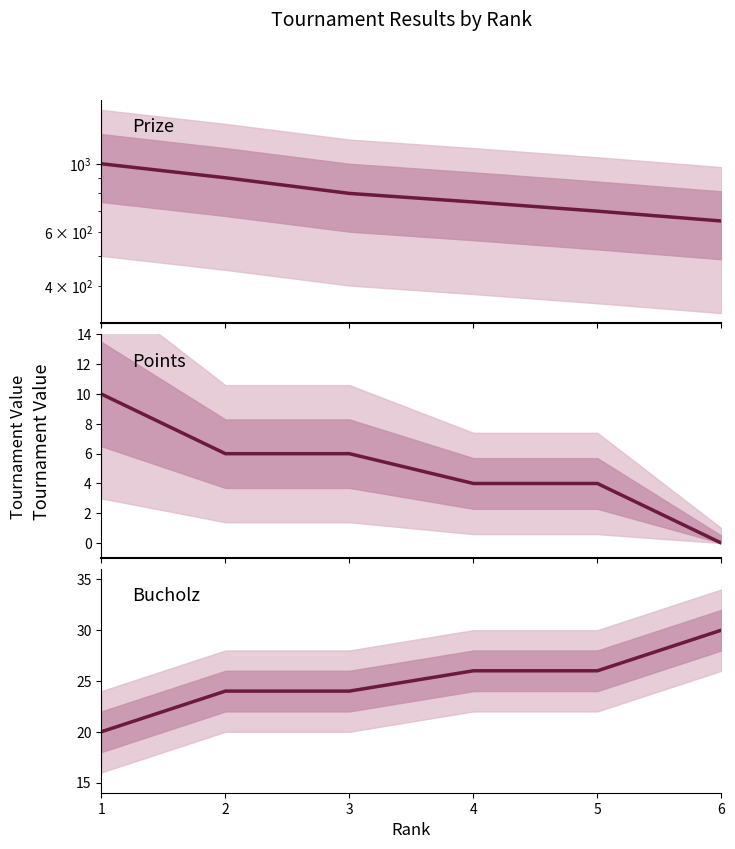

Where is Prize nearest to the value 825?

3